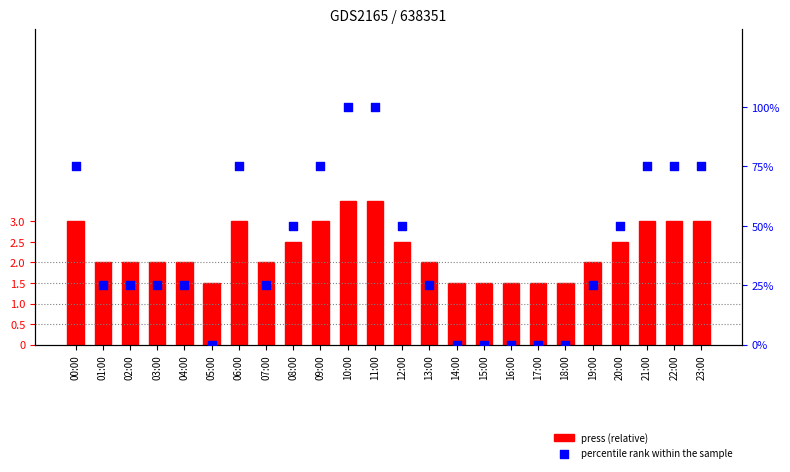

At how many categories does at least one series exceed 89?

2